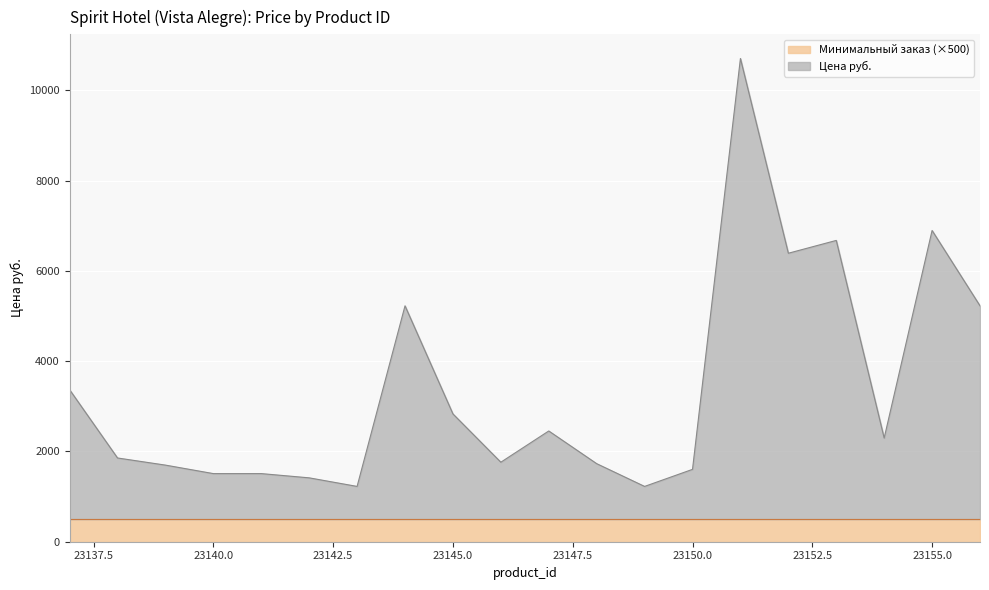

What is the approximate value at 23144, to the nearest 100?

5200